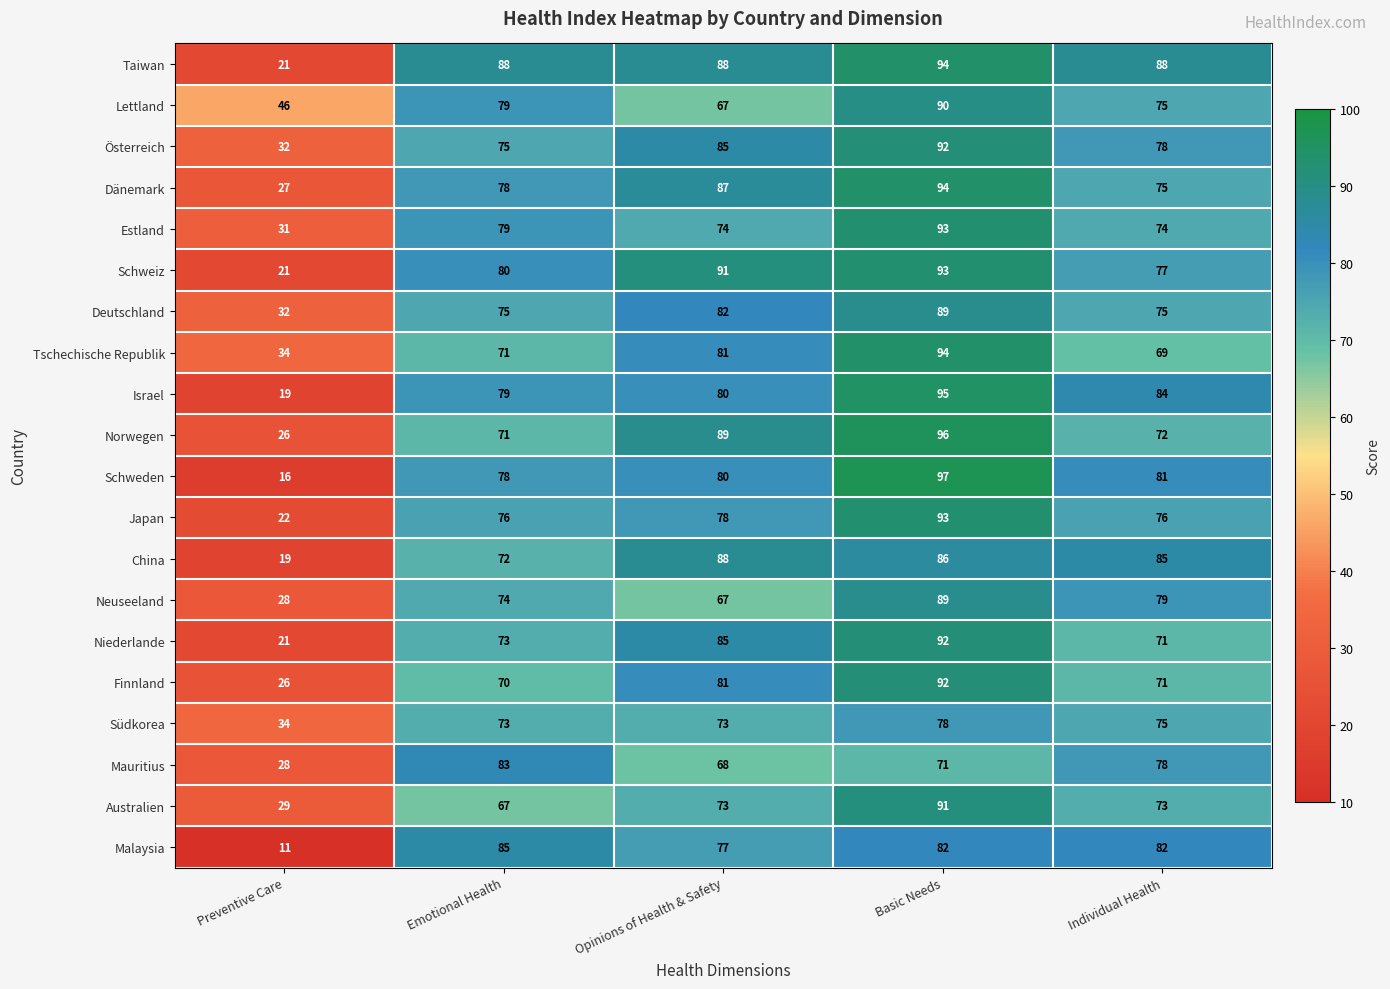

What is the minimum value shown in the chart?

11